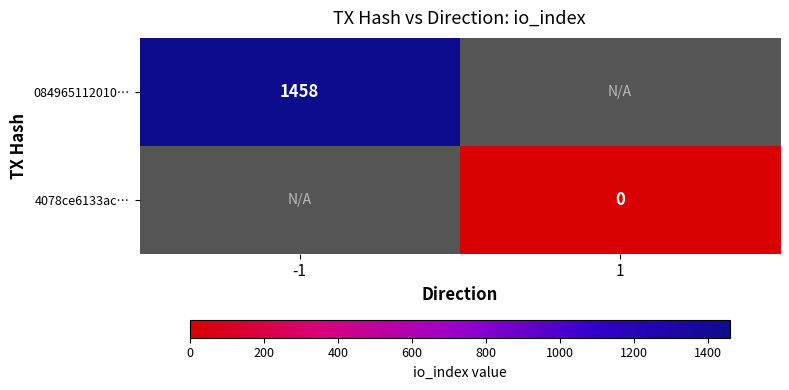

The 084965112010… series shows 1458 at -1. True or false?

True